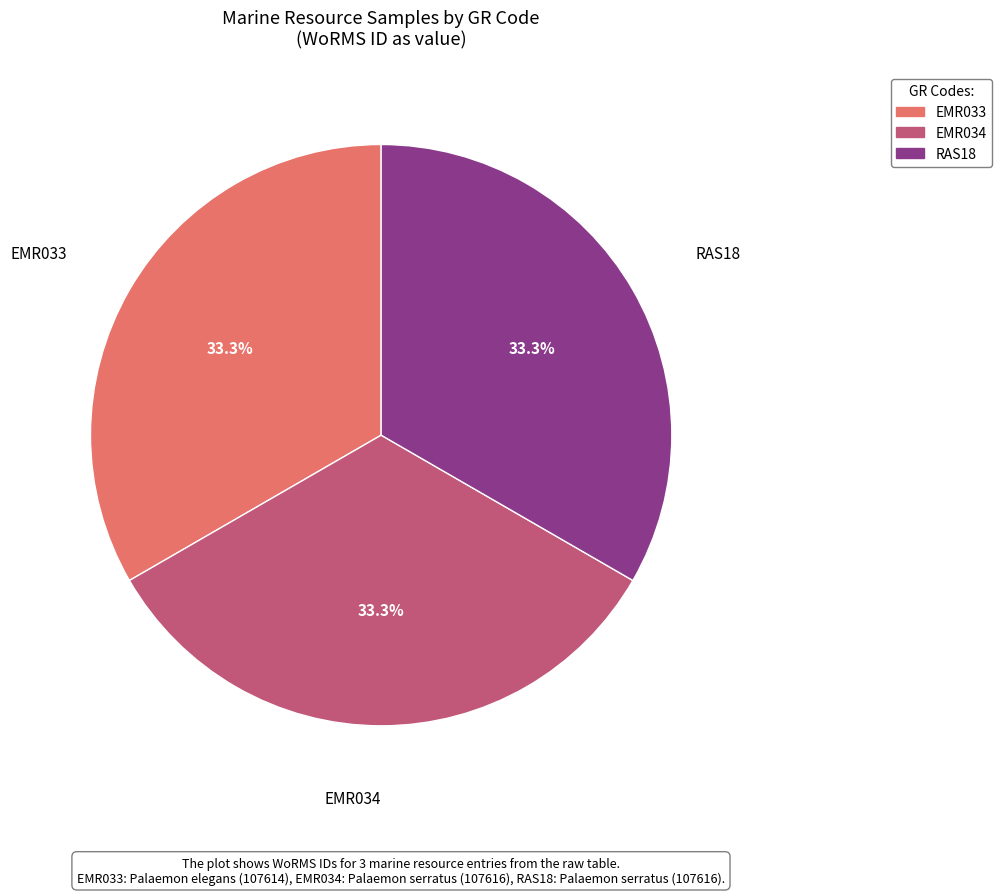

To the nearest percent, what portion does RAS18 represent?

33%